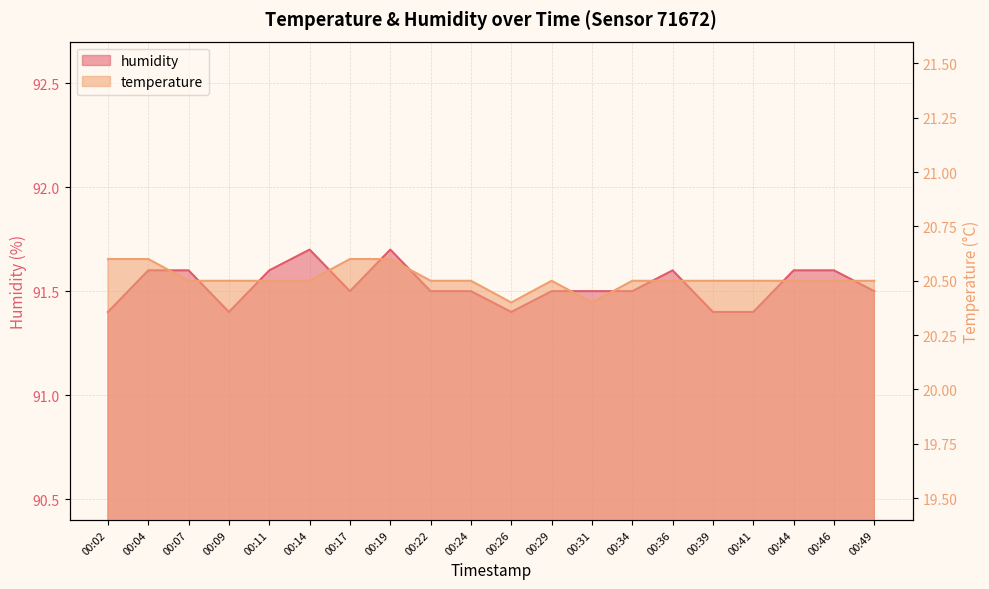

True or false: humidity and temperature intersect in this chart.

False